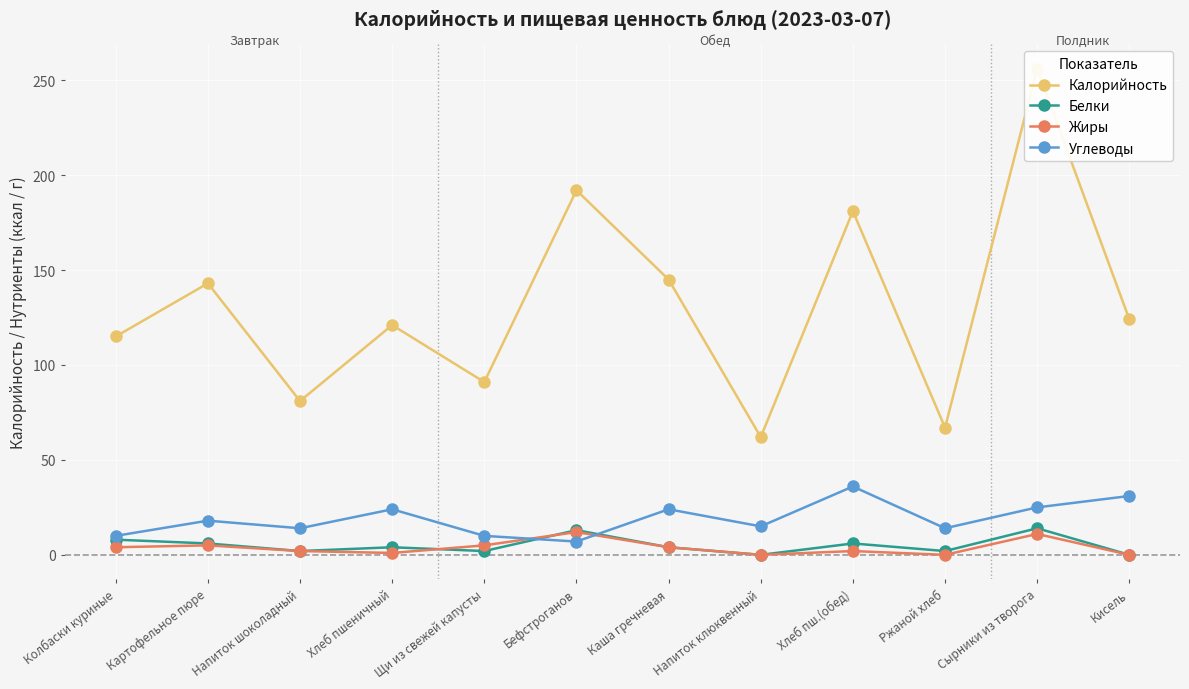

How many lines are shown in the chart?

4